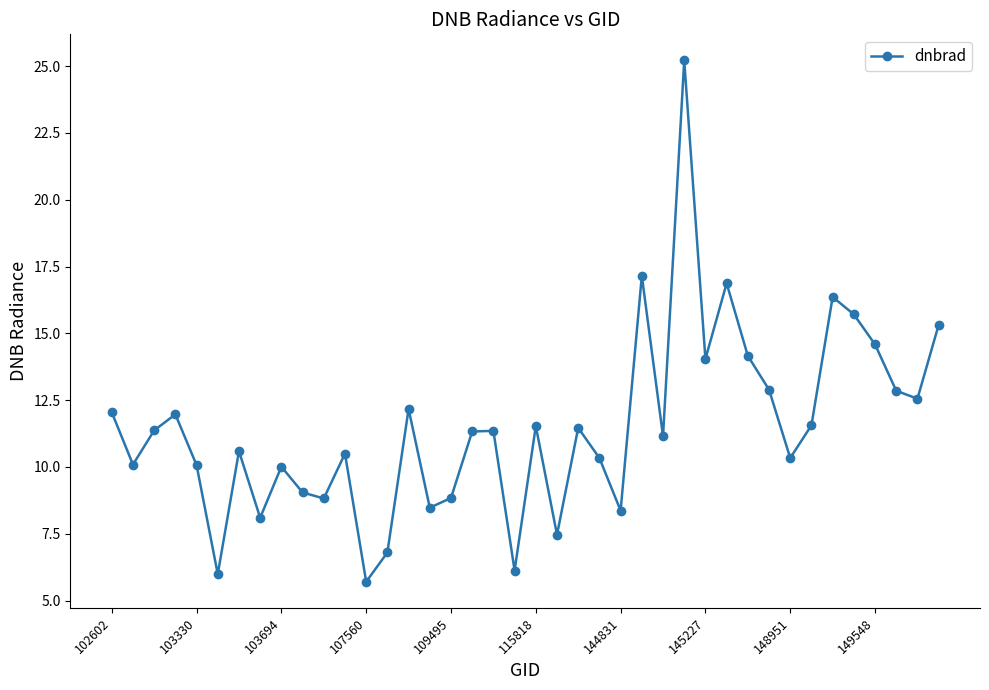

What is the value of the 33rd point from the left?

10.3